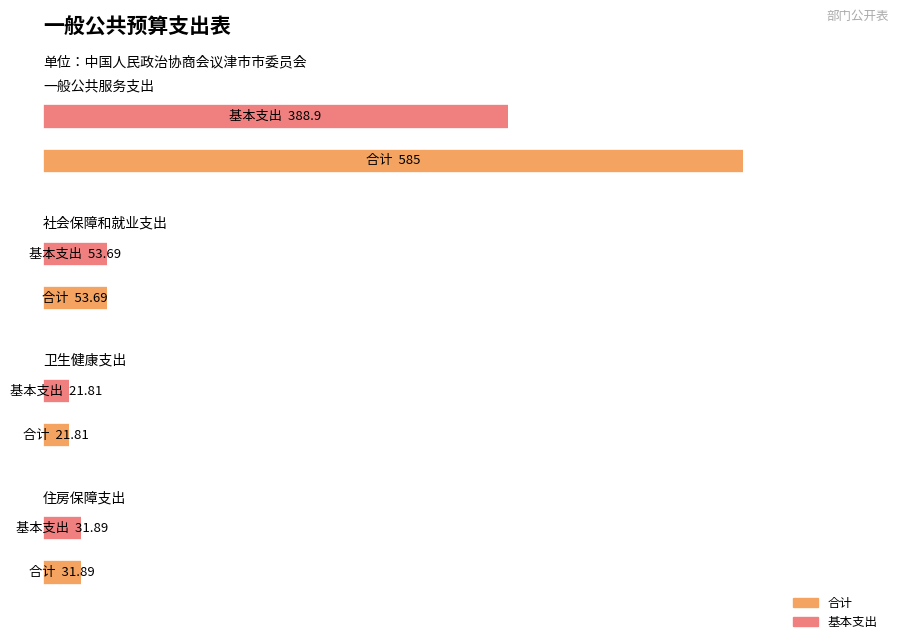

Is it true that 合计 equals 21.4 at 社会保障和就业支出?

False